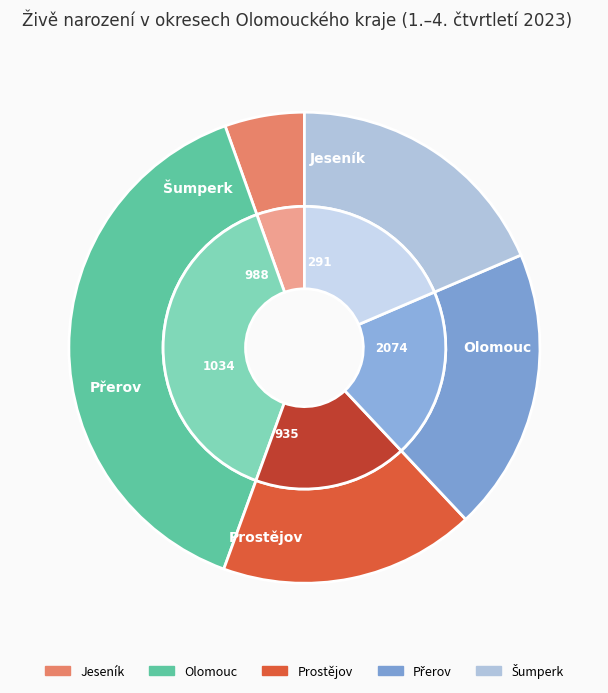

To the nearest percent, what percentage of the pie is Šumperk?

19%